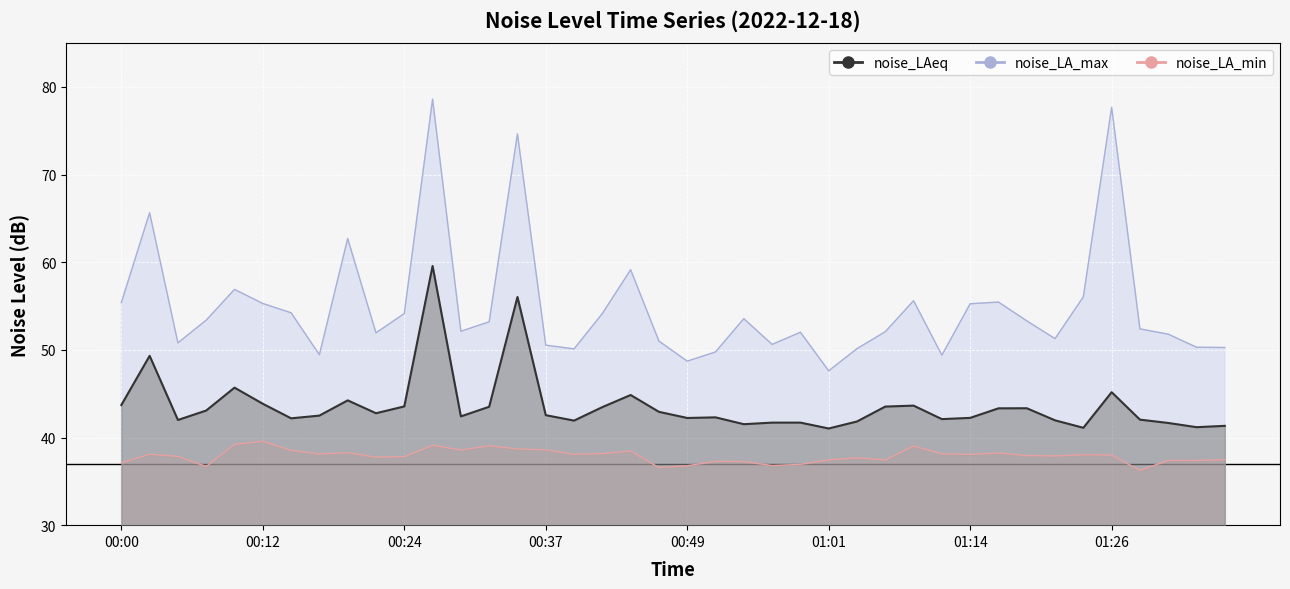

What is the maximum value shown in the chart?

78.6